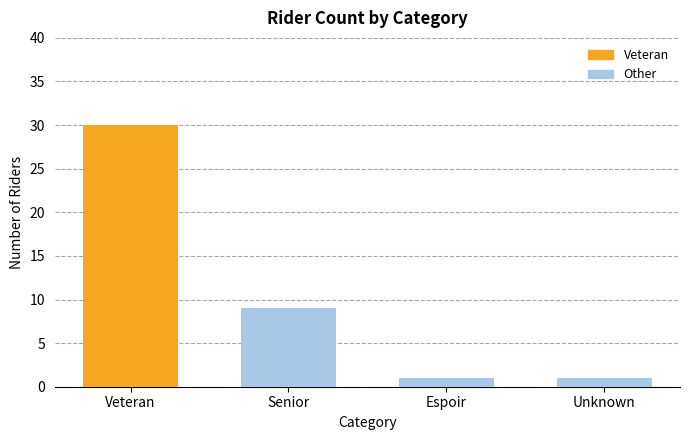

Reading left to right, transcribe all the data shown in this chart.

30	9	1	1